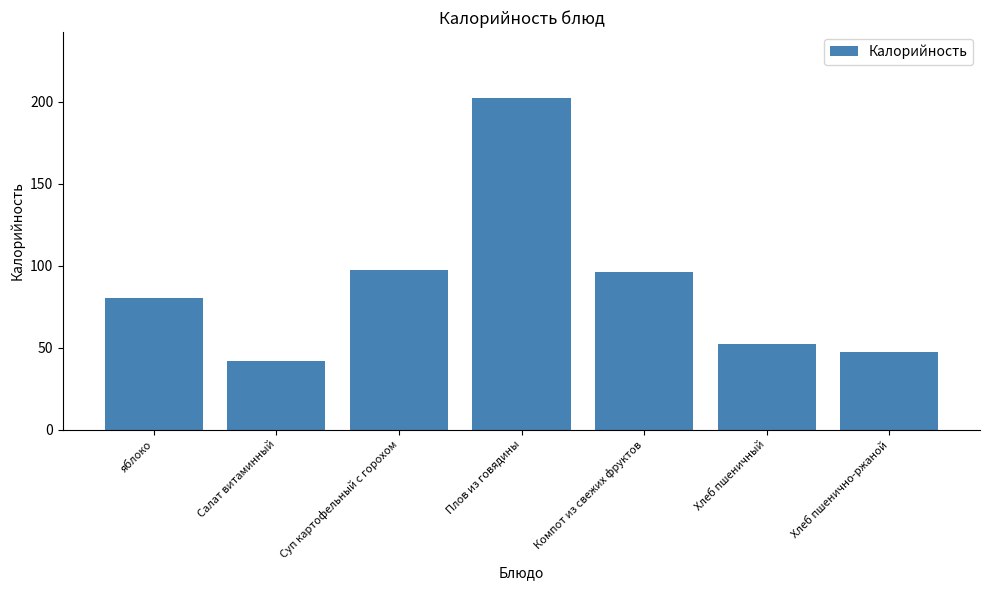

Reading left to right, what are all the values shown in this chart?

яблоко=80.0	Салат витаминный=42.0	Суп картофельный с горохом=97.0	Плов из говядины=202.0	Компот из свежих фруктов=96.0	Хлеб пшеничный=52.2	Хлеб пшенично-ржаной=47.0